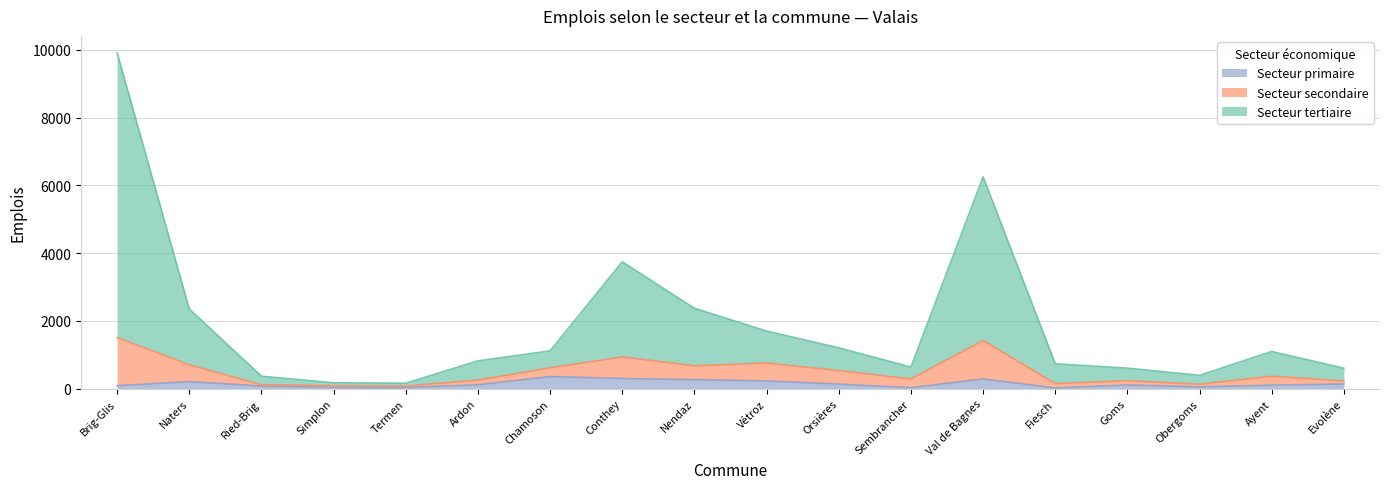

What is the difference between the maximum and minimum values in the Secteur primaire series?

338